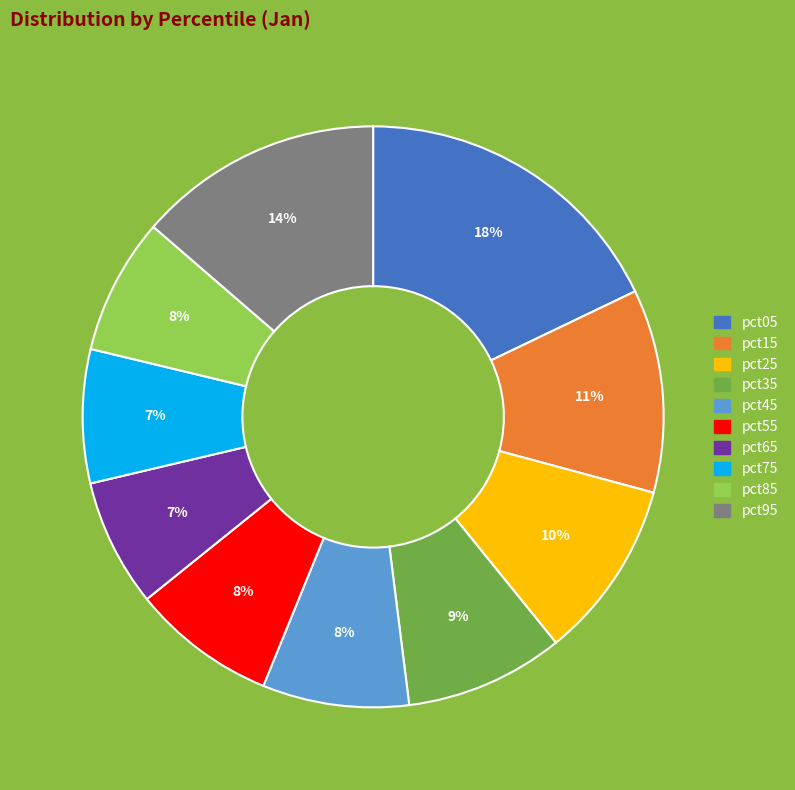

Does pct55 represent more than half of the total?

No